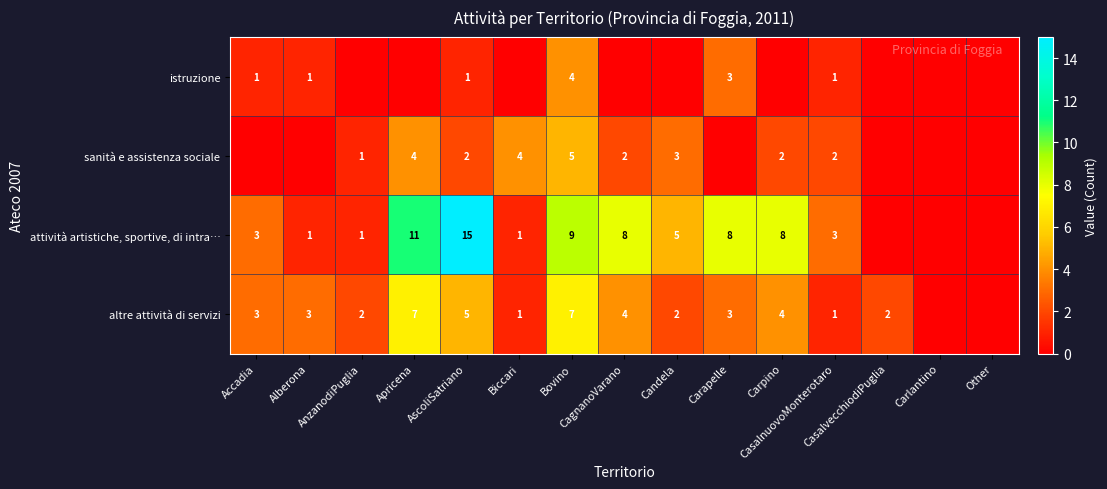

At how many categories does at least one series exceed 13?

1